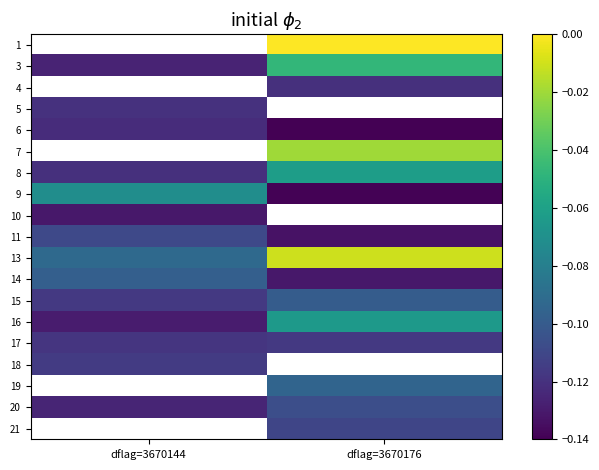

Which category has the highest value in the 7 series?

dflag=3670144